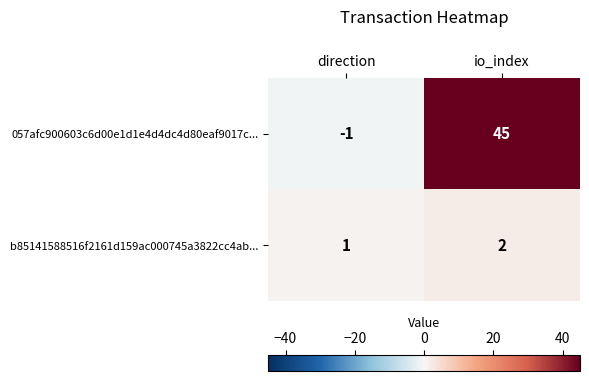

True or false: b85141588516f2161d159ac000745a3822cc4ab... has a value of 2 at io_index.

True